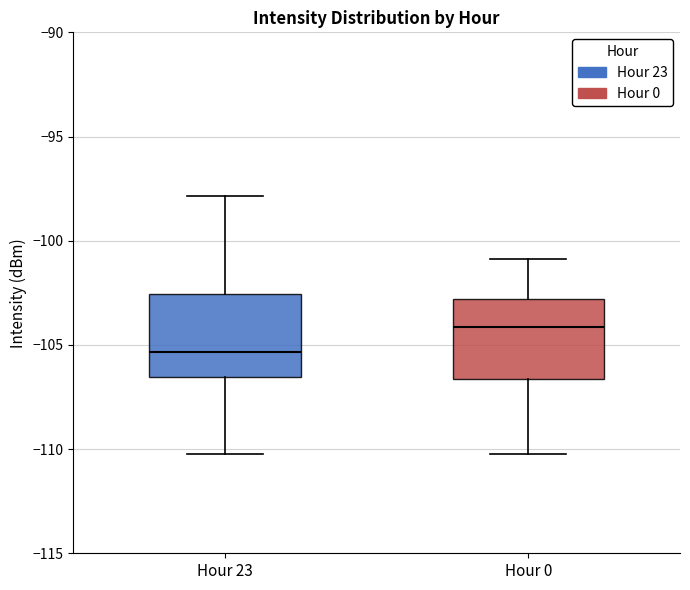

Reading left to right, transcribe this box plot: for each box, give where its median line is, the range the box spans, and where its two whiskers end, as read against the y-axis. The values are not printed on the chart, so give them approximately, as read against the axis.

Hour 23: median -105.5, box -106.5 to -102.5, whiskers -110.0 to -98.0
Hour 0: median -104.0, box -106.5 to -103.0, whiskers -110.0 to -101.0